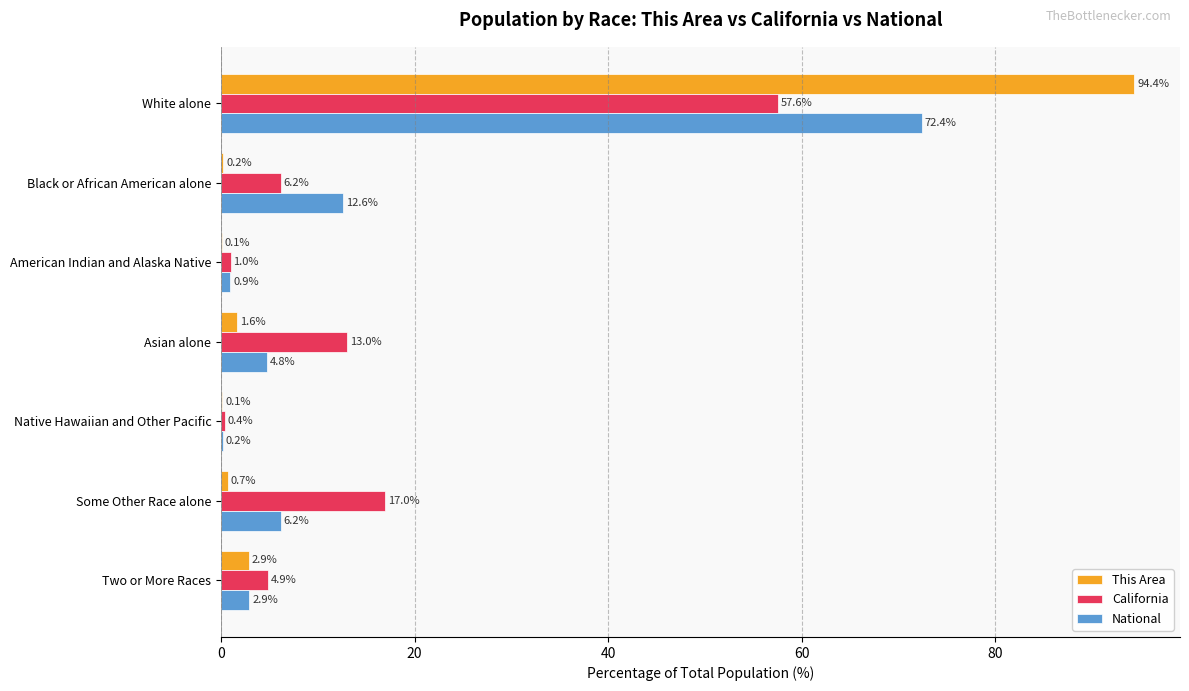

At which category is the sum across all series the highest?

White alone